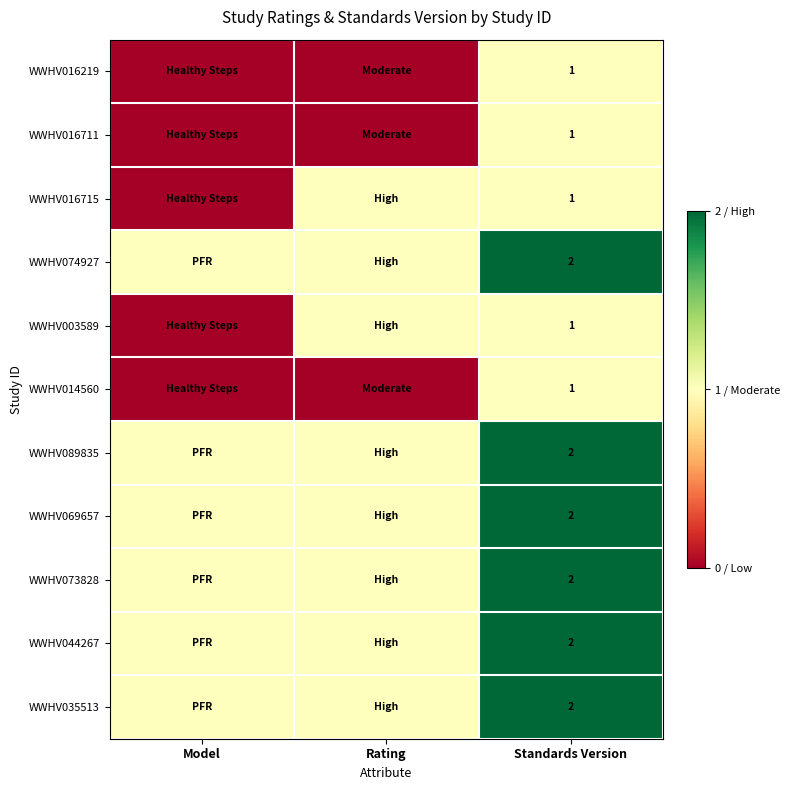

How many data points in WWHV016715 are less than 1?

1